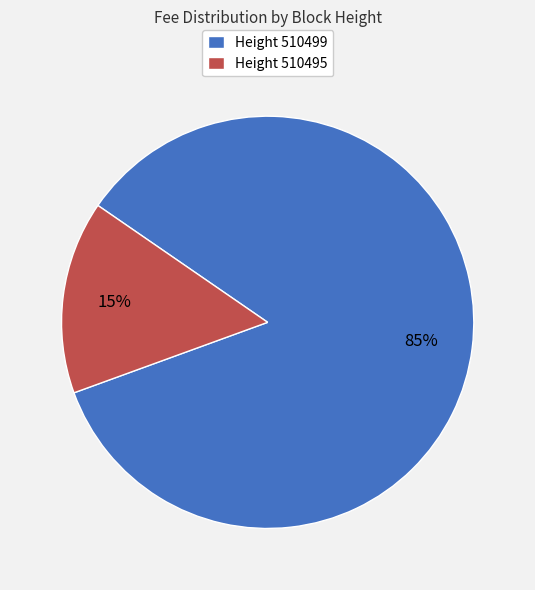

To the nearest percent, what is the combined percentage of Height 510499 and Height 510495?

100%